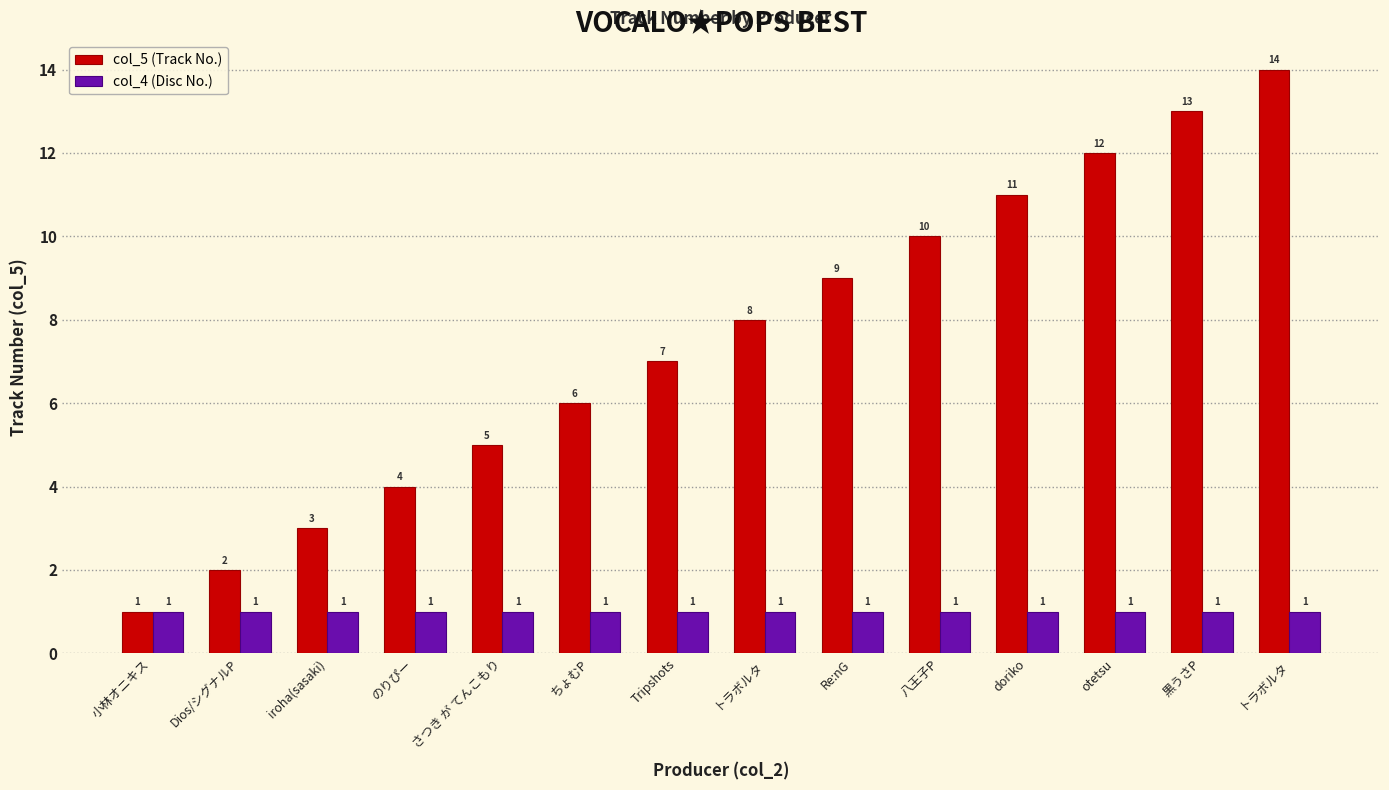

The value of col_5 (Track No.) at さつき が てんこもり is 5. True or false?

True